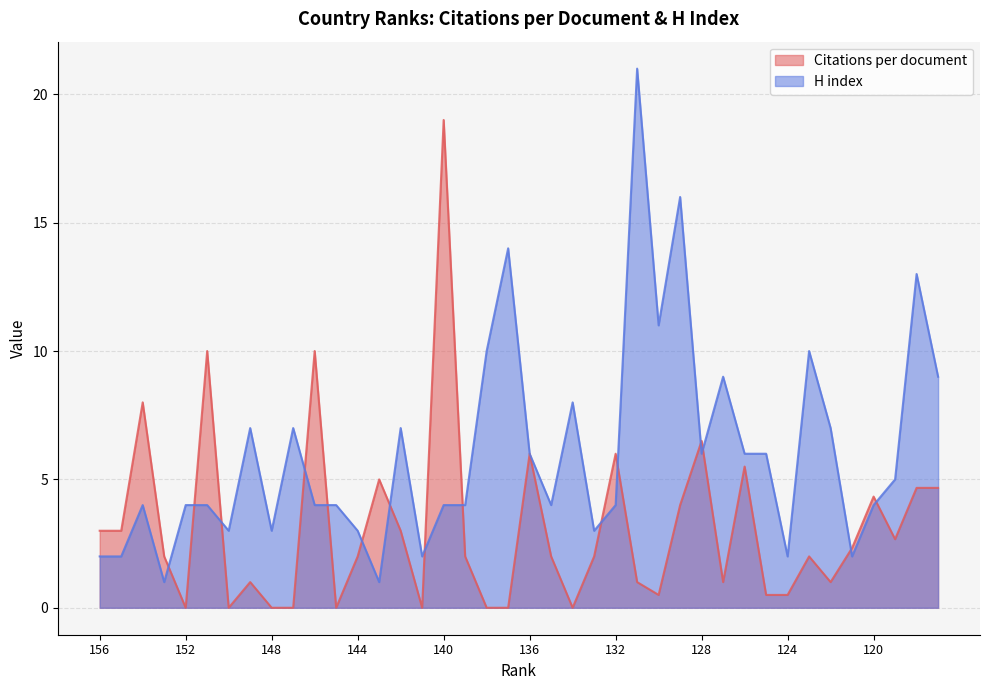

What are all the series names shown in the legend?

Citations per document, H index